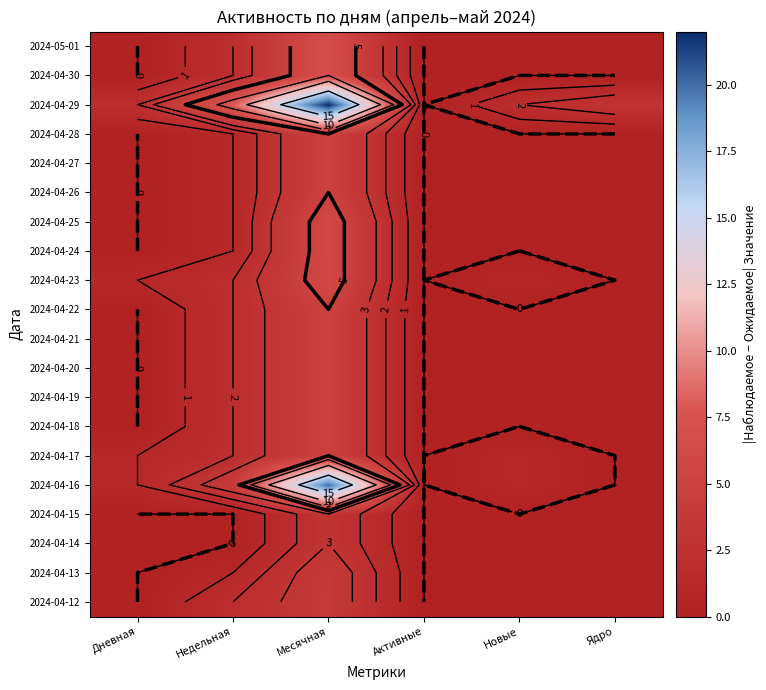

How many distinct data groups are displayed?

20